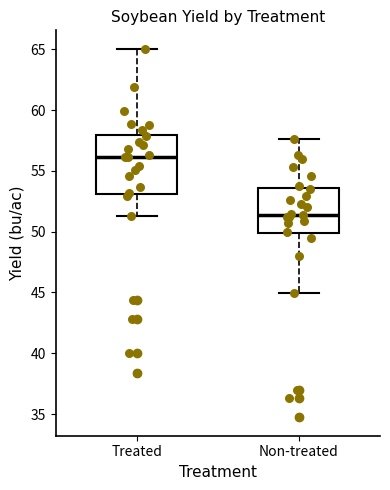

Where does the upper whisker of the box for Treated end on the y-axis? The values are not printed on the chart, so give them approximately, as read against the axis.

65.0